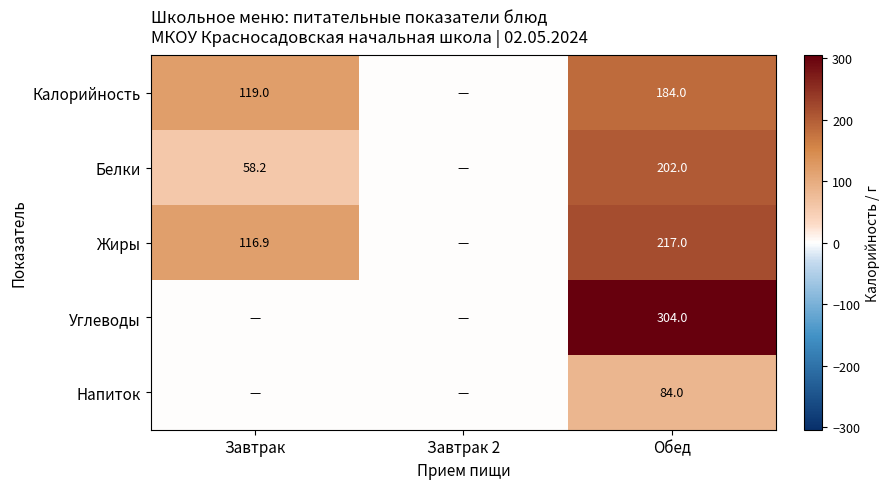

True or false: Белки has a value of 58.2 at Завтрак.

True